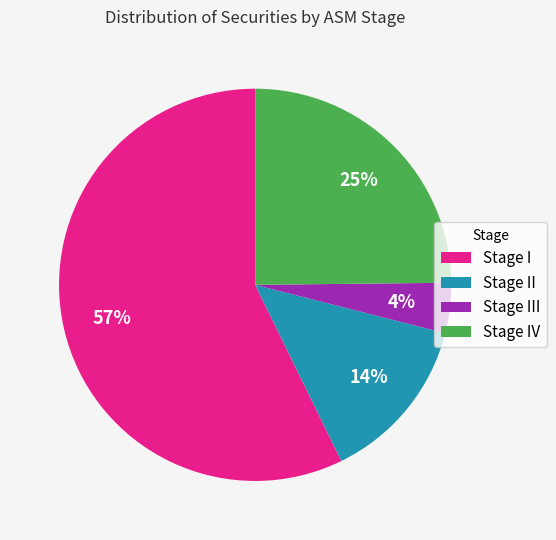

To the nearest percent, what is the difference between the largest and smallest slice percentages?

53%